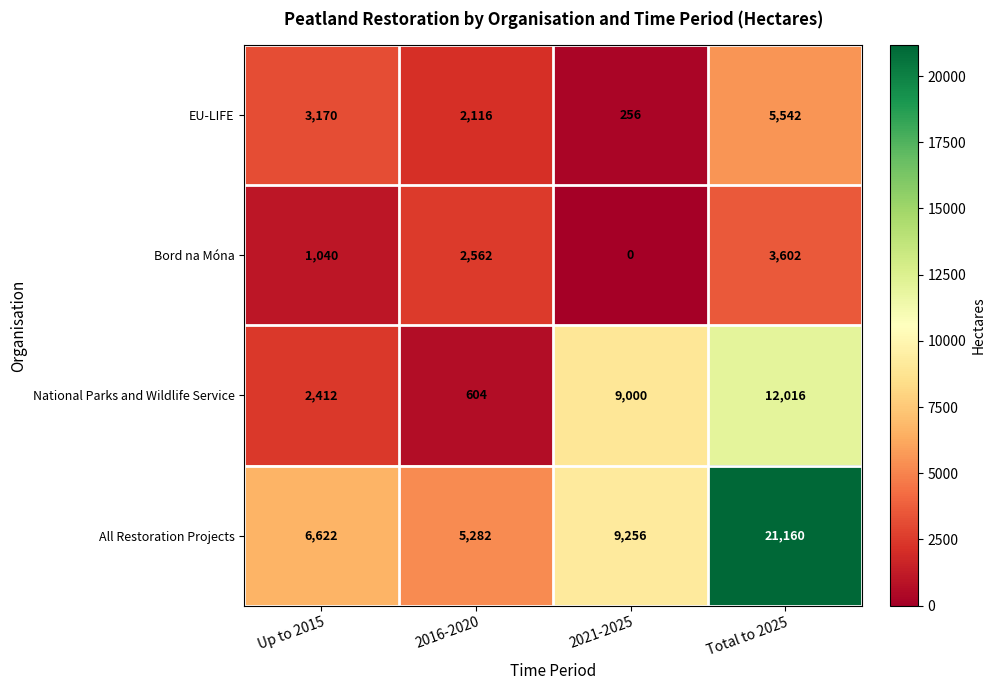

What is the spread (max minus min) of values at Up to 2015?

5582